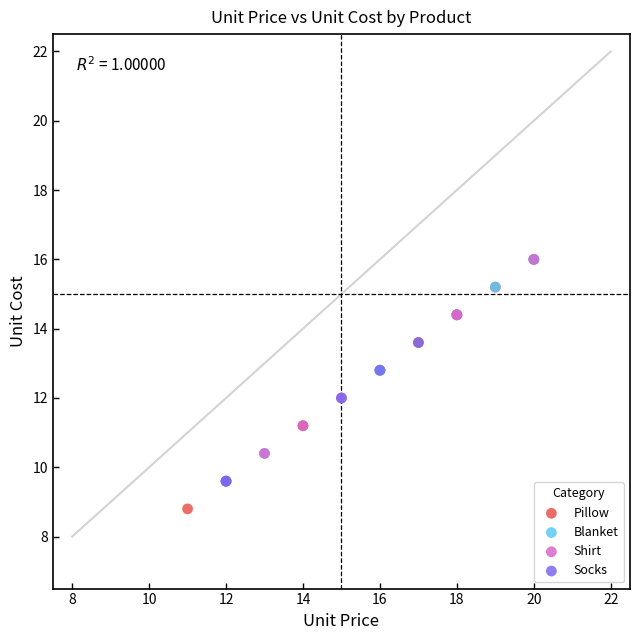

Which series contains the lowest Y value?

Pillow